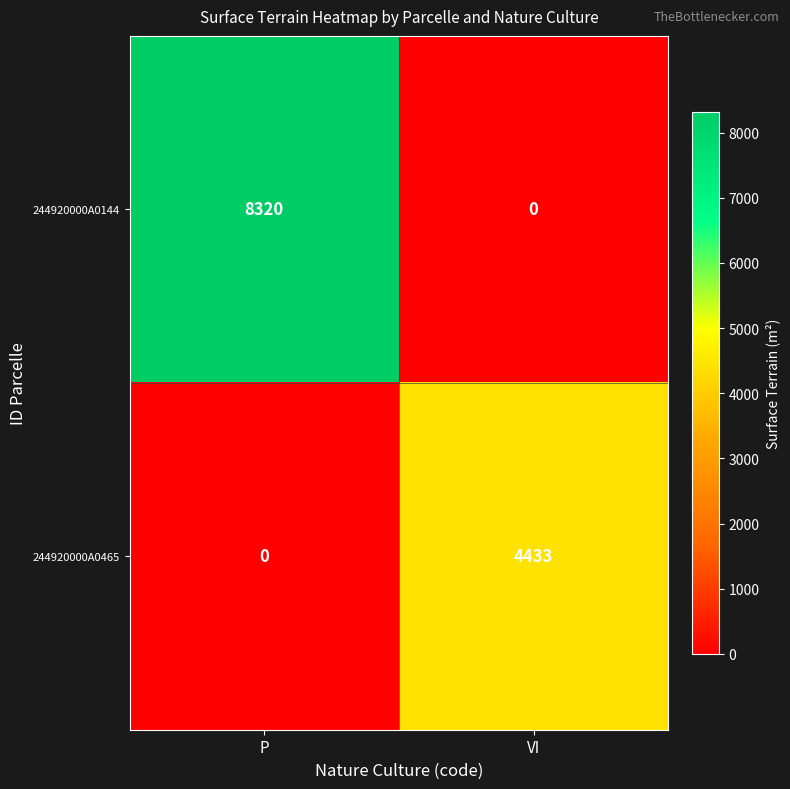

Between P and VI, which series saw the biggest shift?

244920000A0144